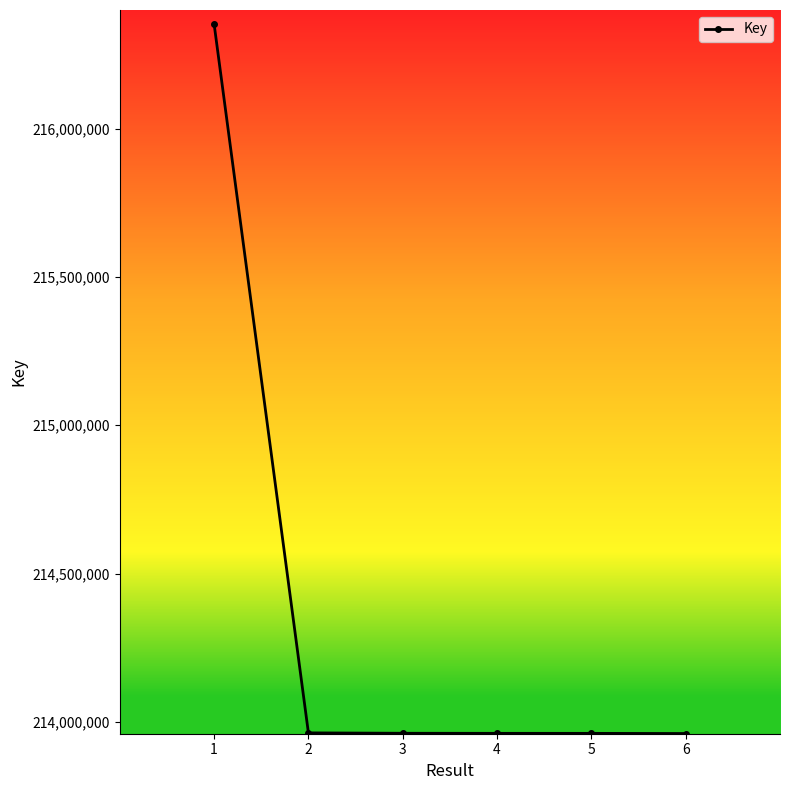

The value at 6 is 213960666. True or false?

True